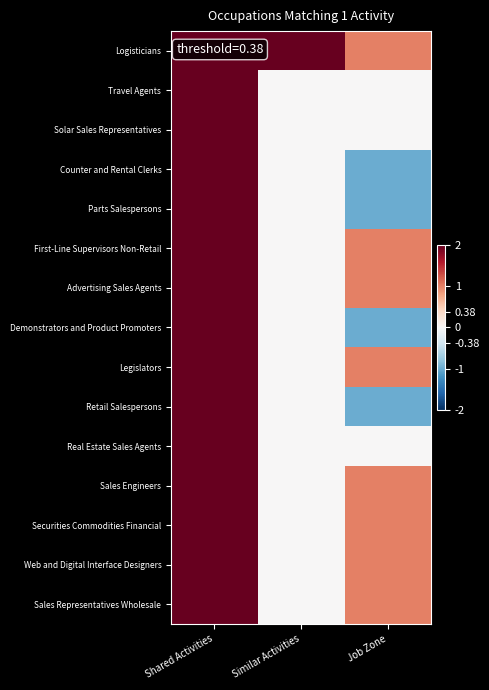

How many data points does each series have?

3